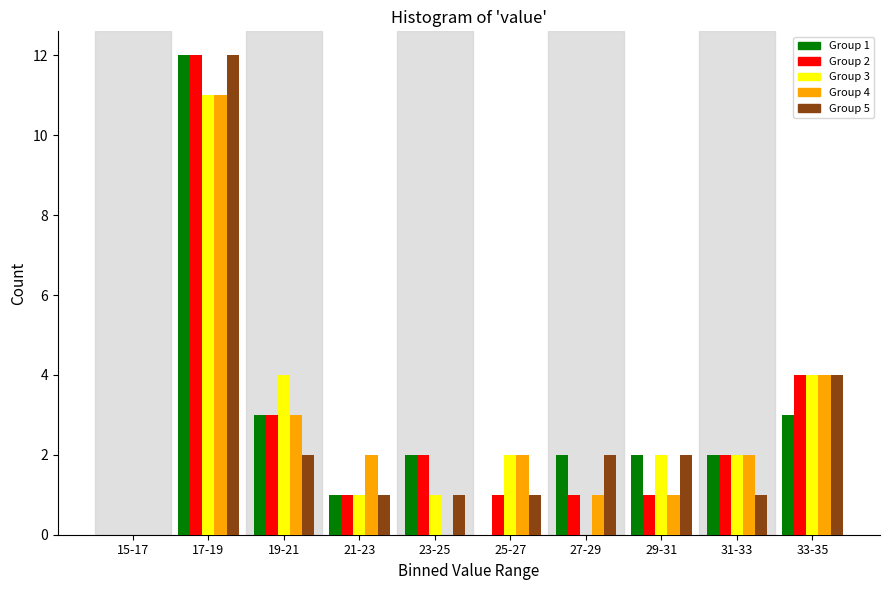

What is the greatest value displayed?

12